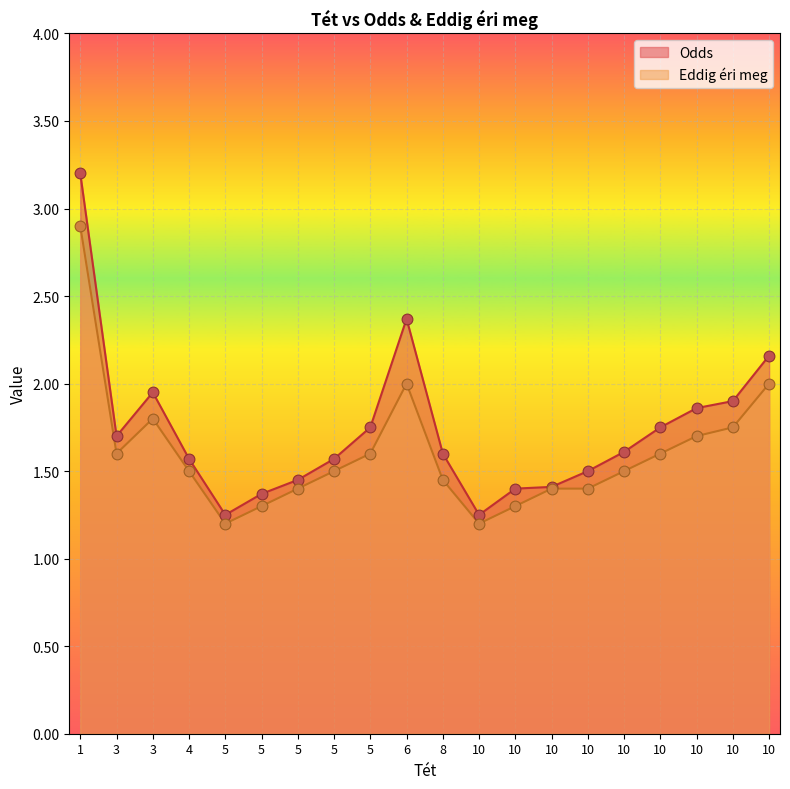

What is the total value across all series at 5?

2.5